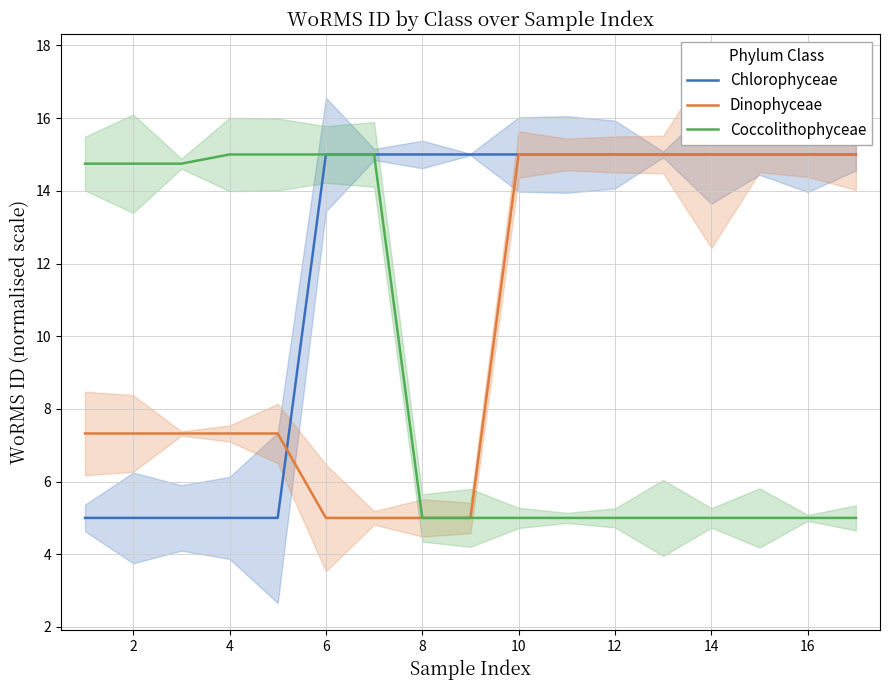

The value of Coccolithophyceae at 14 is 6.7. True or false?

False